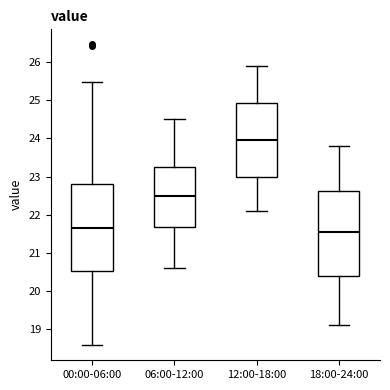

Which box has the highest median line?

12:00-18:00